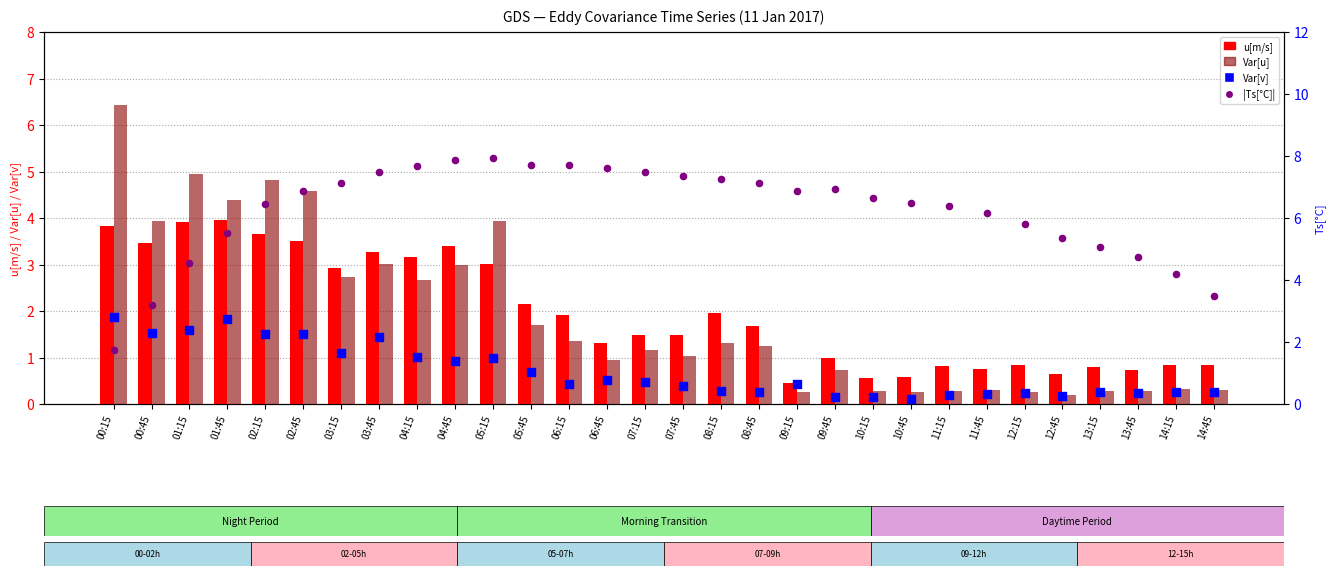

What are all the series names shown in the legend?

u[m/s], Var[u], Var[v], |Ts[°C]|